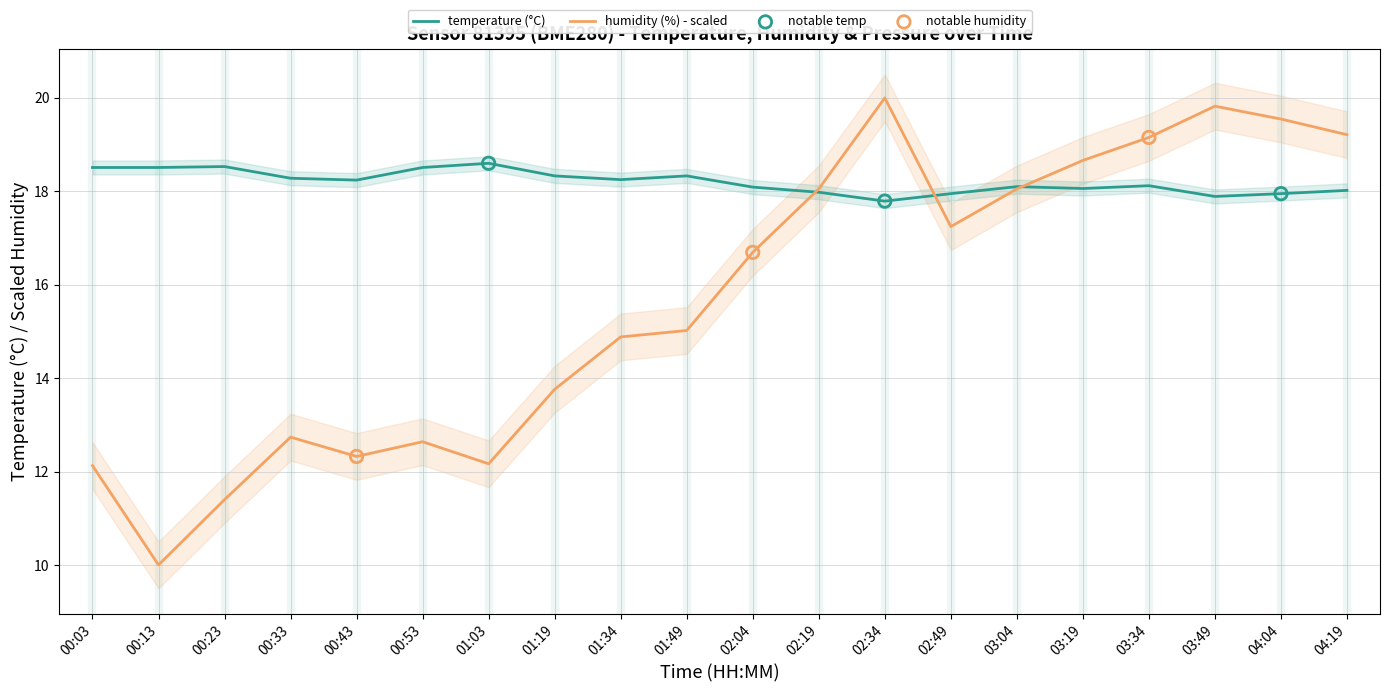

At how many categories does at least one series exceed 15?

20